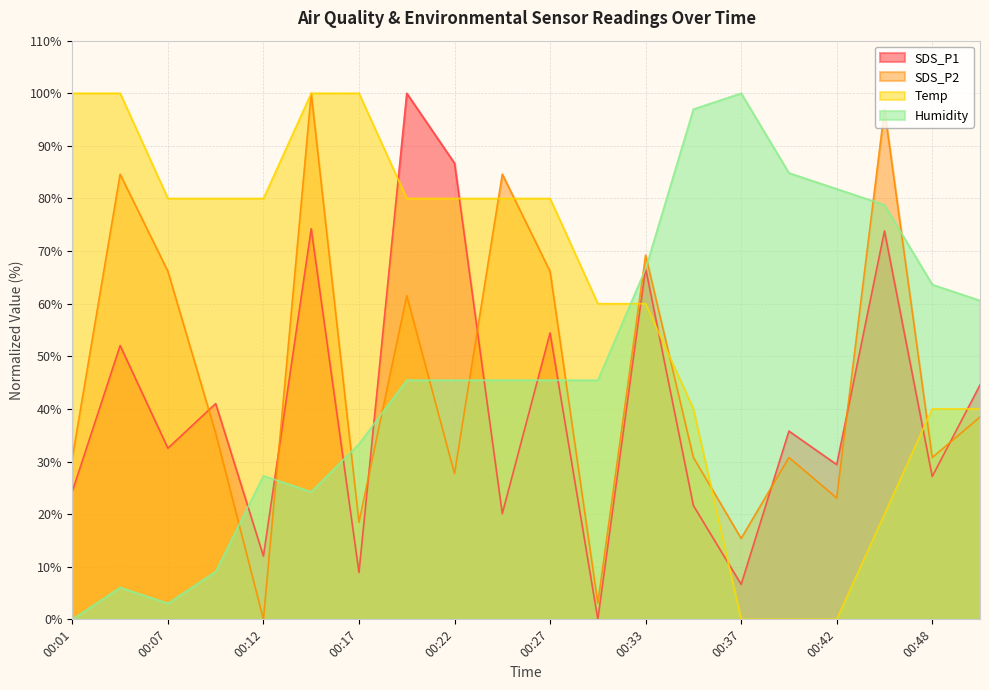

At how many categories does at least one series exceed 43?

20